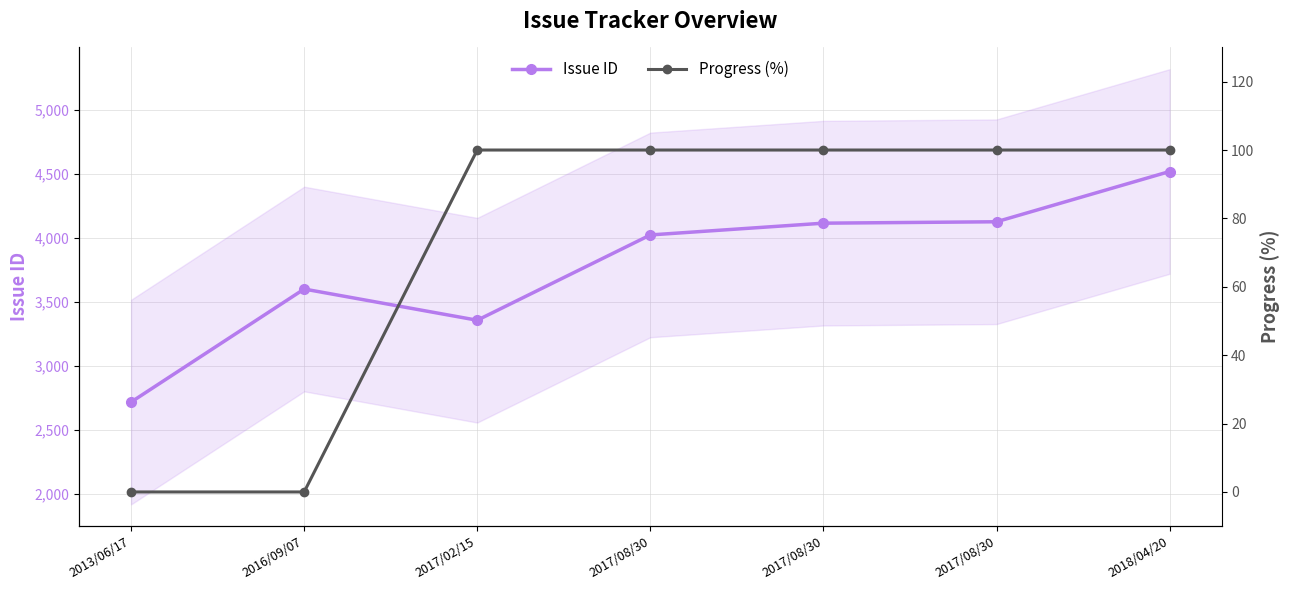

List the series in order of their overall mean, lowest first.

Progress (%), Issue ID